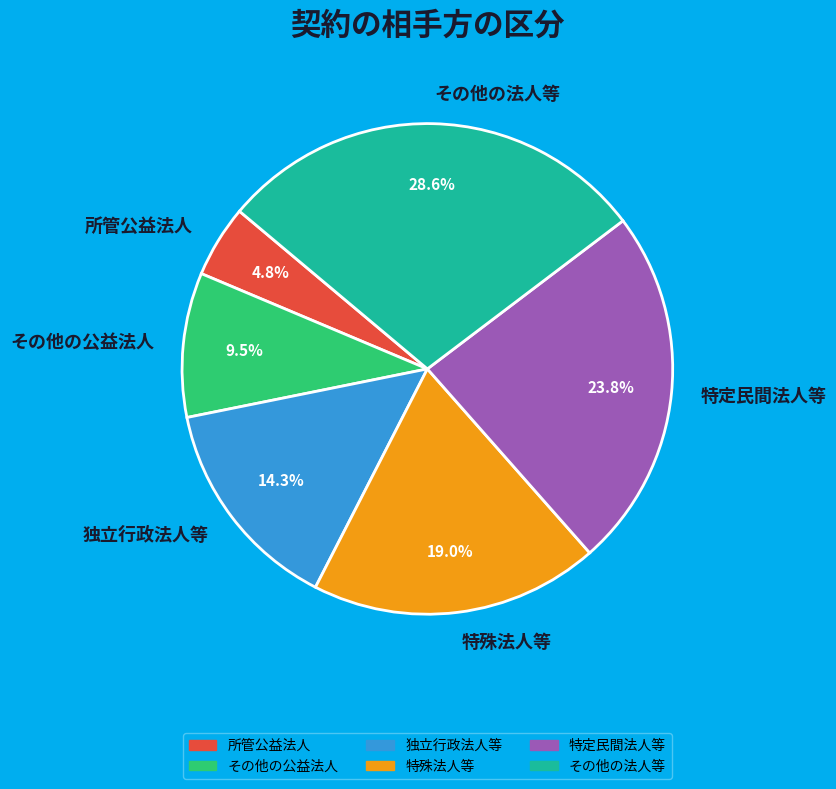

Rank the categories by value from lowest to highest.

所管公益法人, その他の公益法人, 独立行政法人等, 特殊法人等, 特定民間法人等, その他の法人等